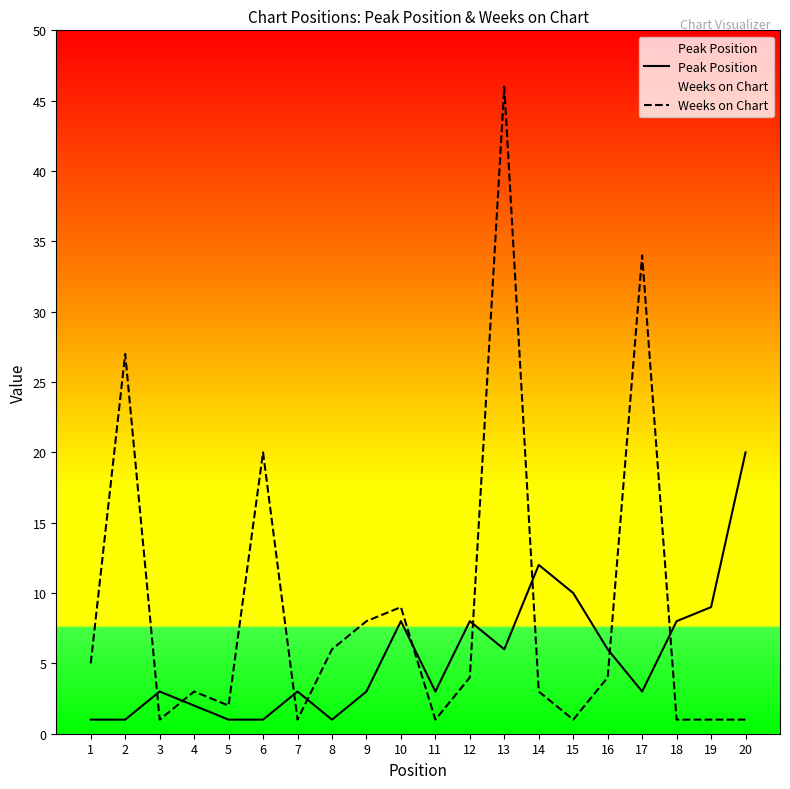

List the series in order of their peak value, lowest first.

Peak Position, Weeks on Chart